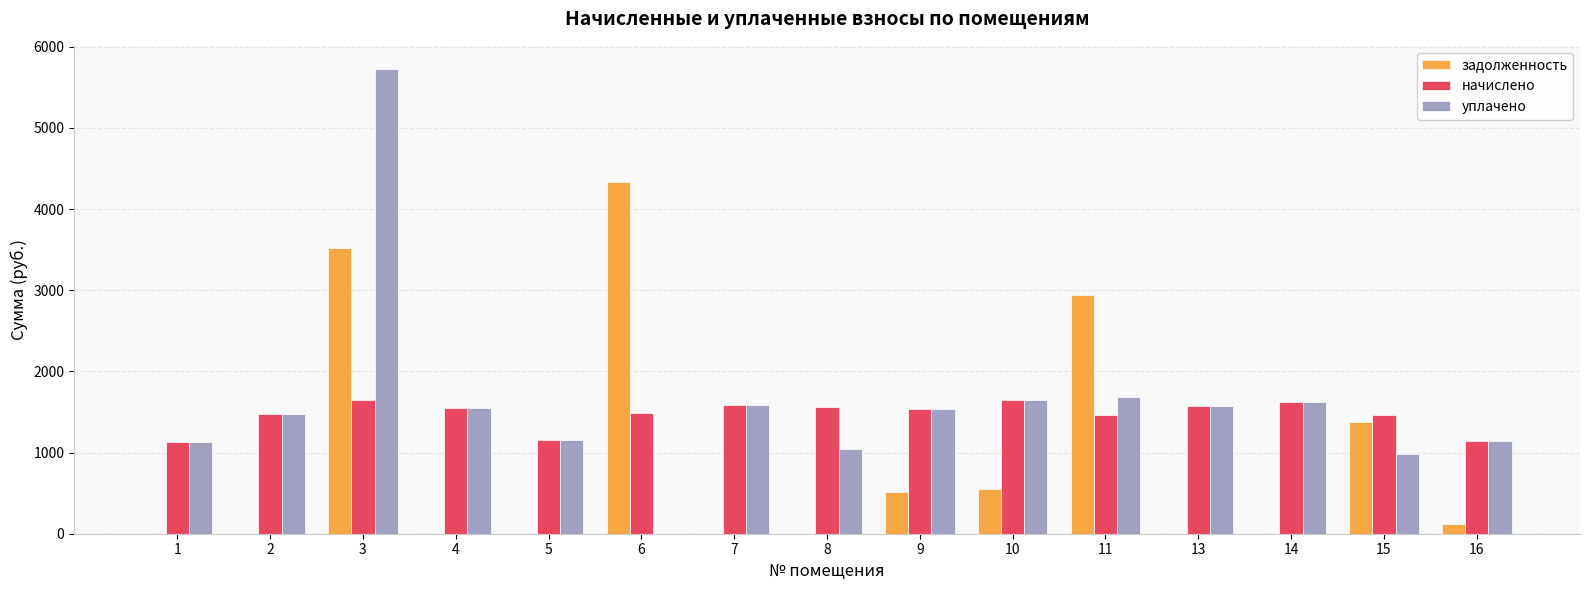

Where does the уплачено series first go above 1539?

3